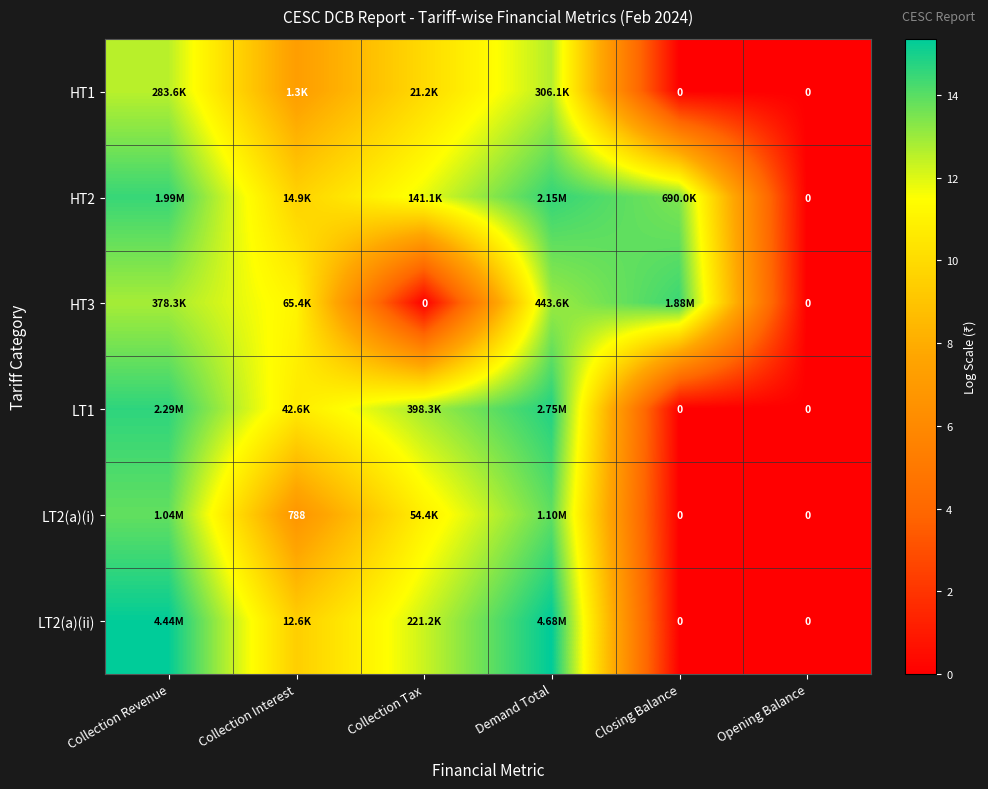

The value of HT2 at Closing Balance is 13.4. True or false?

True